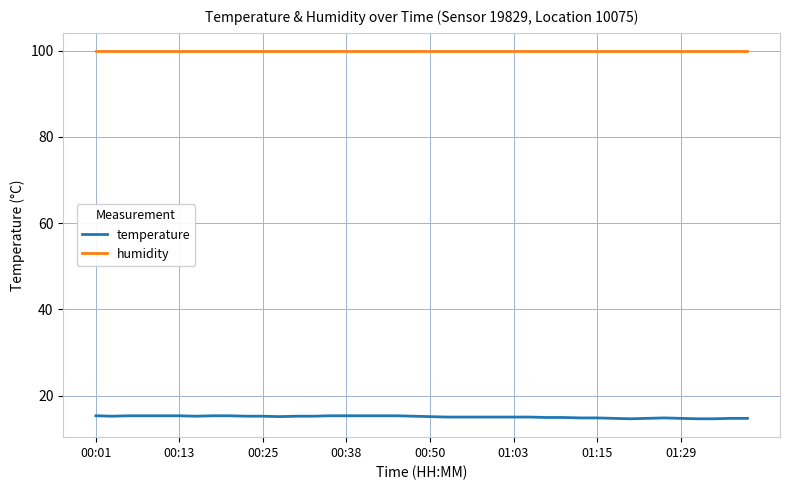

Which series has the widest spread of values?

temperature